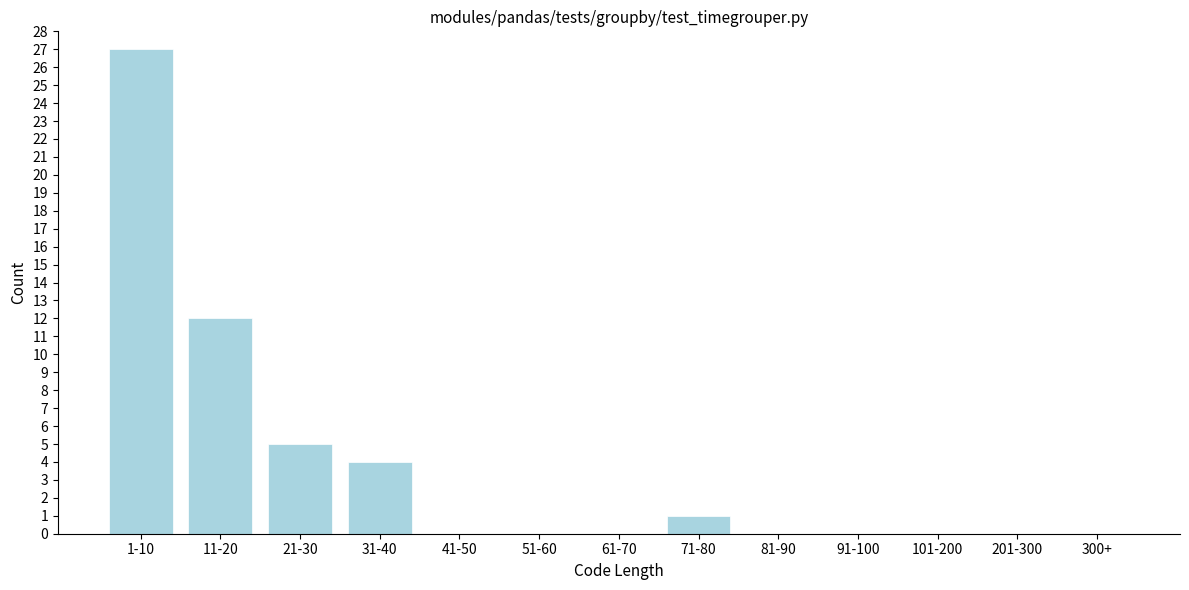

Reading left to right, transcribe all the data shown in this chart.

1-10=27	11-20=12	21-30=5	31-40=4	41-50=0	51-60=0	61-70=0	71-80=1	81-90=0	91-100=0	101-200=0	201-300=0	300+=0